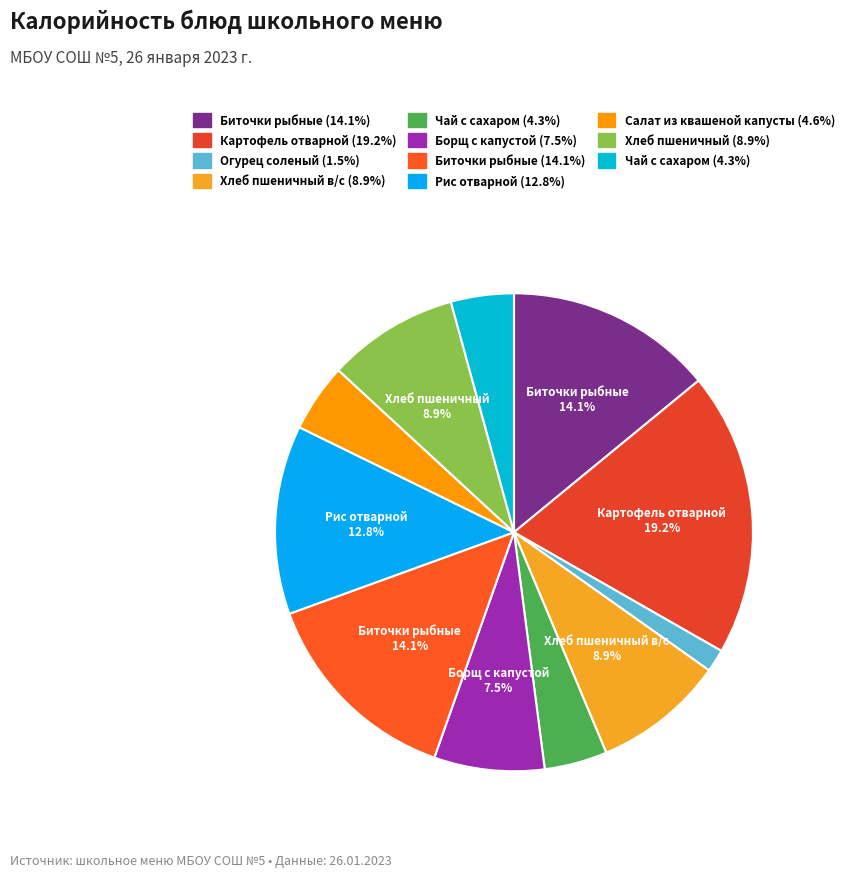

To the nearest percent, what is the average slice percentage?

9%